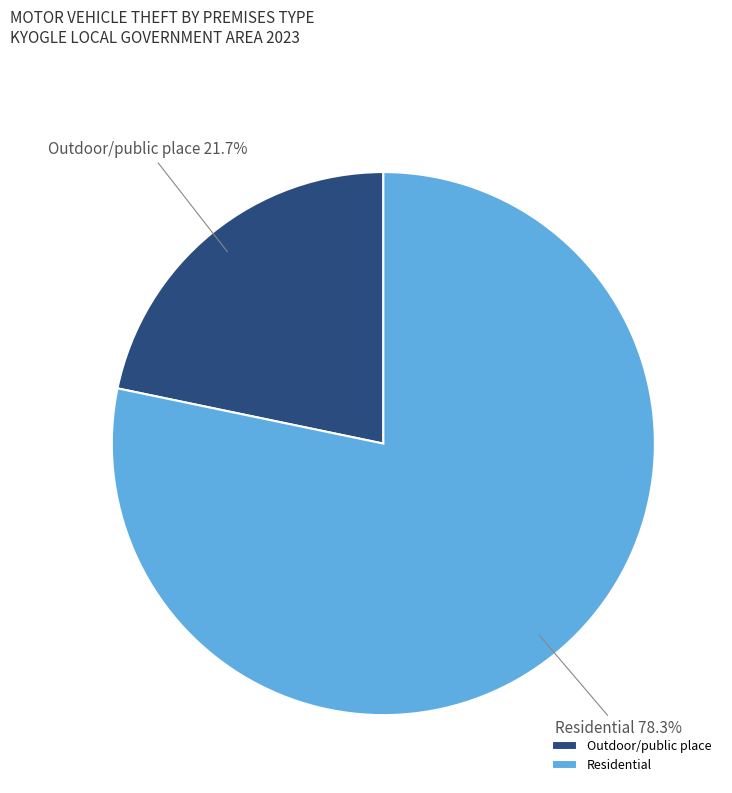

Rank the categories by value from highest to lowest.

Residential, Outdoor/public place